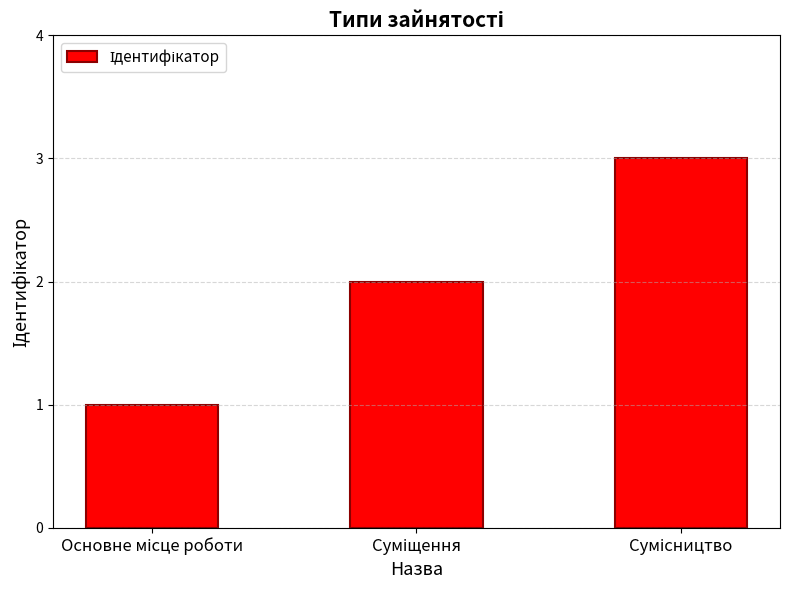

What is the greatest value displayed?

3